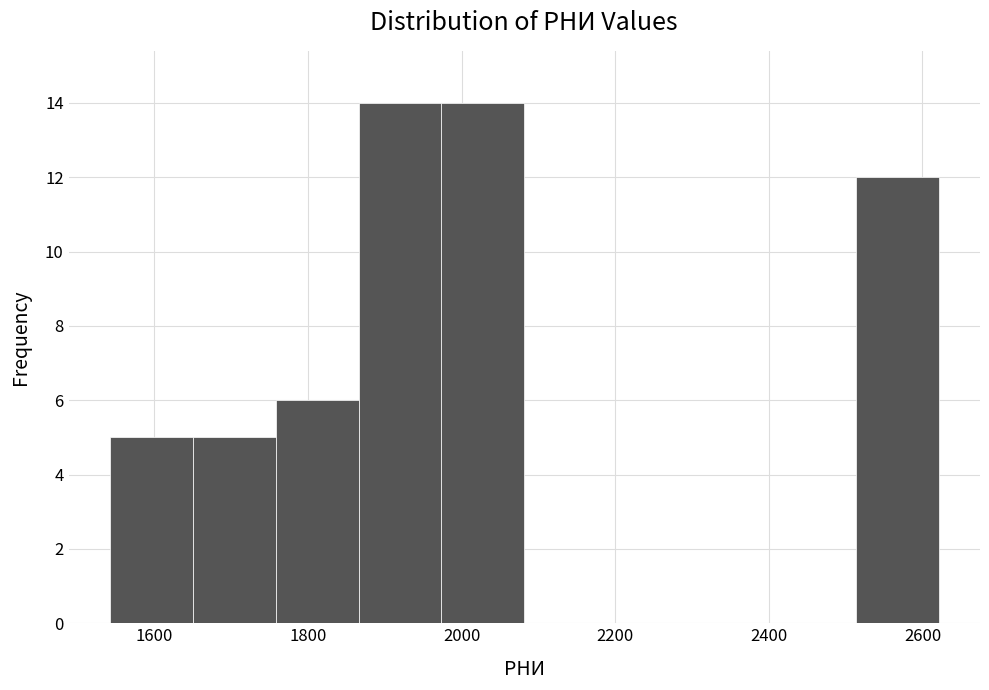

Reading left to right, transcribe this chart: for each bar, give the range it covers on the x-axis and its height. Neither the bar edges nor the heights are printed on the chart, so give them approximately, as read against the axes.

1540 to 1640: 5
1640 to 1760: 5
1760 to 1860: 6
1860 to 1980: 14
1980 to 2080: 14
2080 to 2180: 0
2180 to 2300: 0
2300 to 2400: 0
2400 to 2520: 0
2520 to 2620: 12